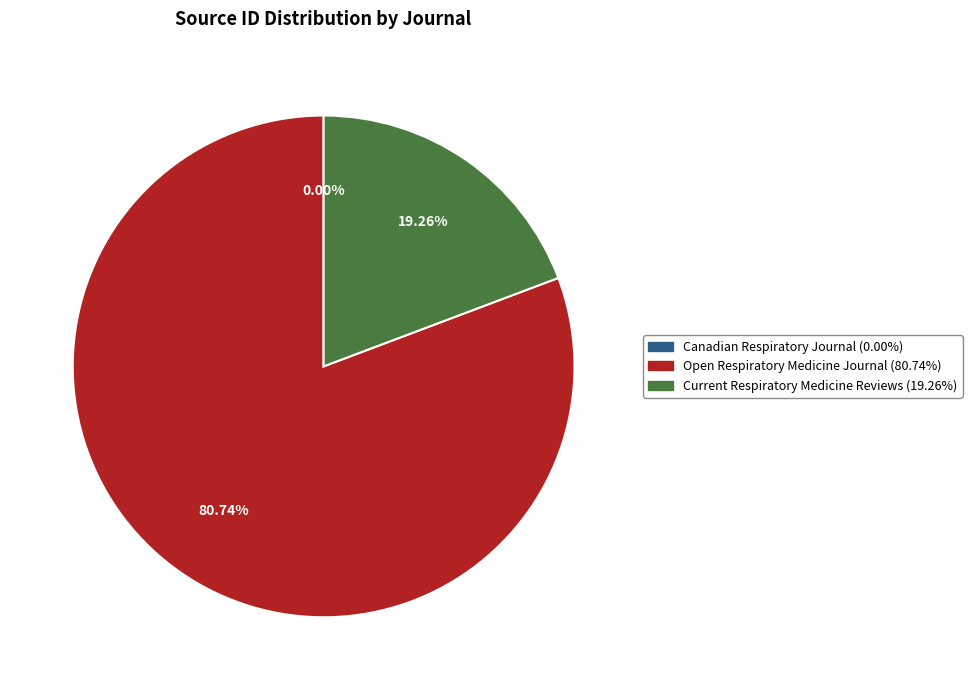

Which category has the biggest portion of the pie?

Open Respiratory Medicine Journal